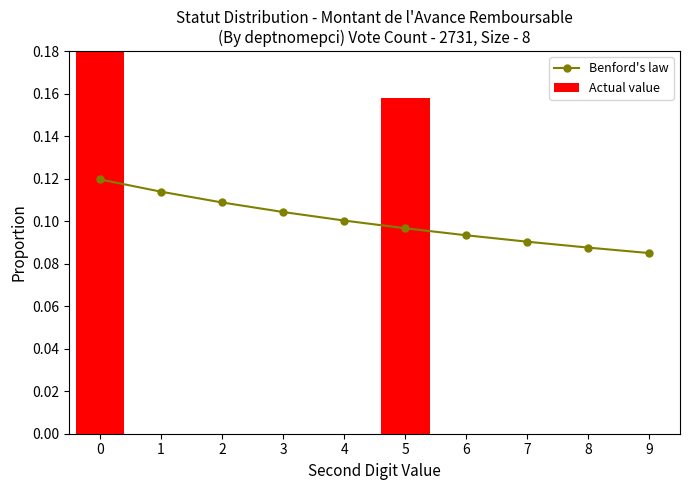

Where is Benford's law nearest to the value 0?

9